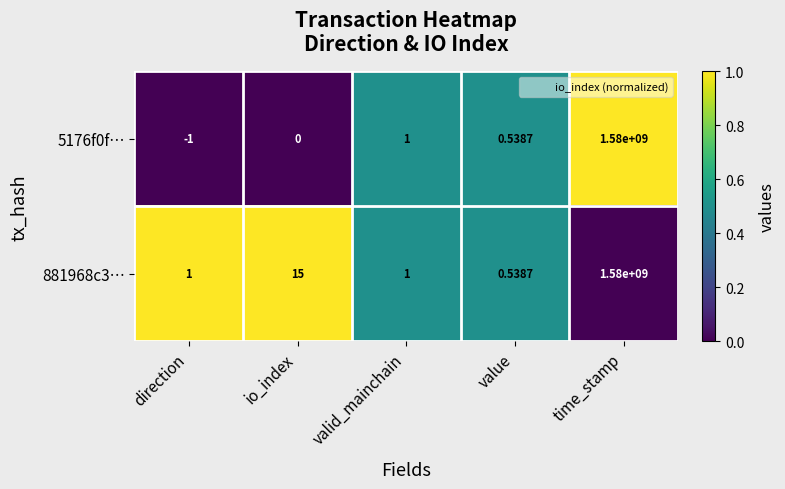

At which label does 881968c3… reach its peak?

time_stamp